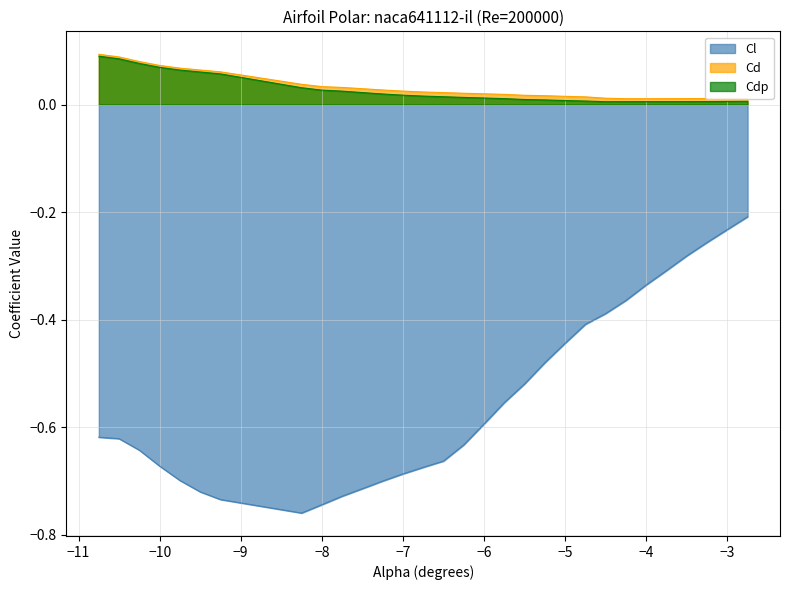

True or false: Cdp and Cl intersect in this chart.

False